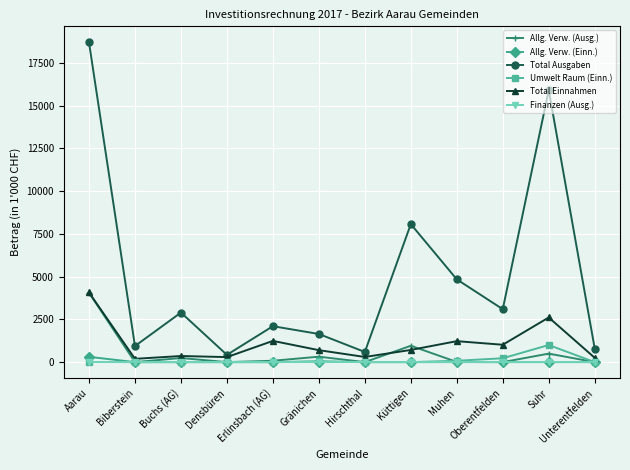

The Total Einnahmen series shows 4072.9 at Aarau. True or false?

True